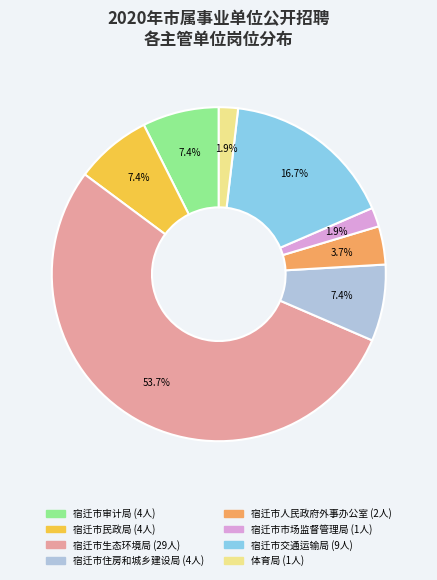

Does any single category account for the majority?

Yes